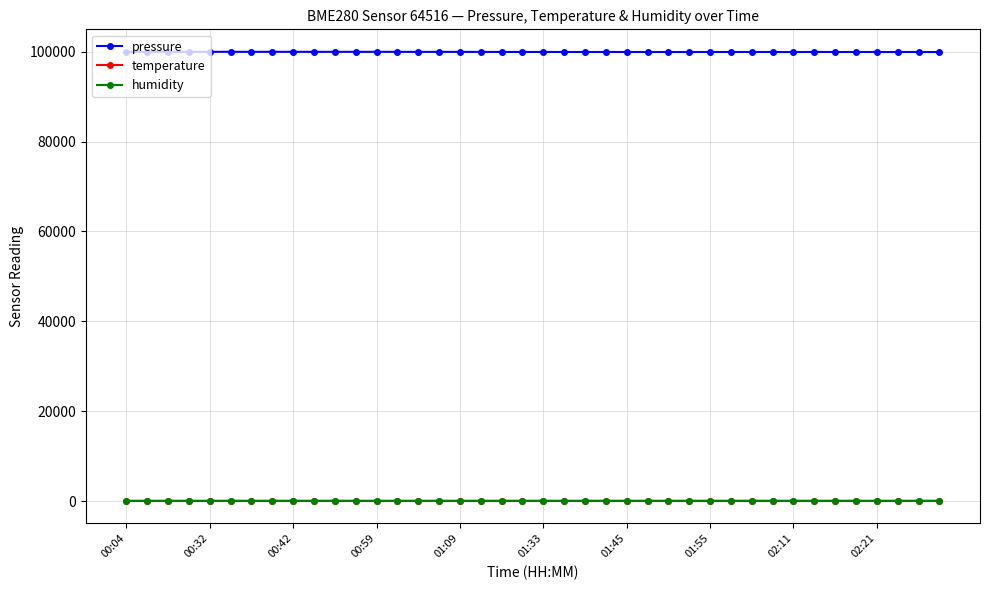

Which series has the widest spread of values?

pressure